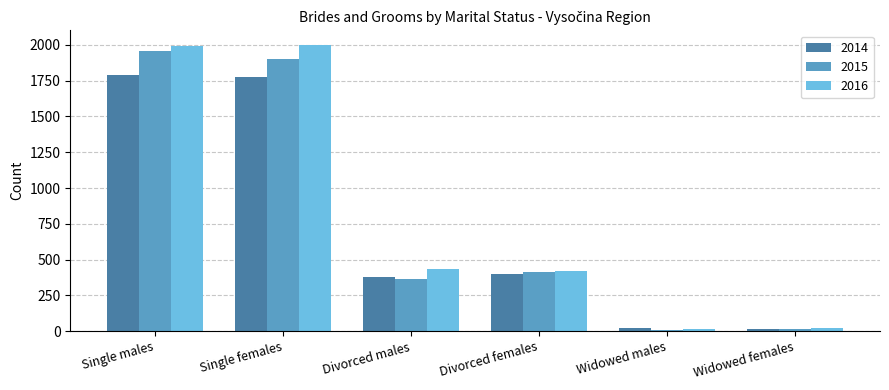

Are the bars grouped side by side (vs. stacked)?

Yes